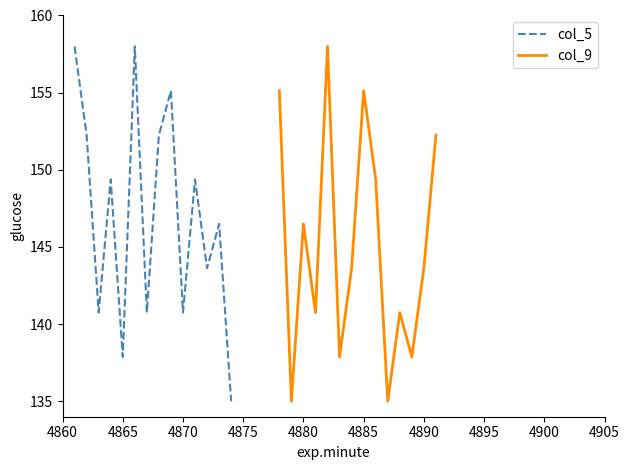

Is it true that col_5 equals 140.8 at 4870?

True